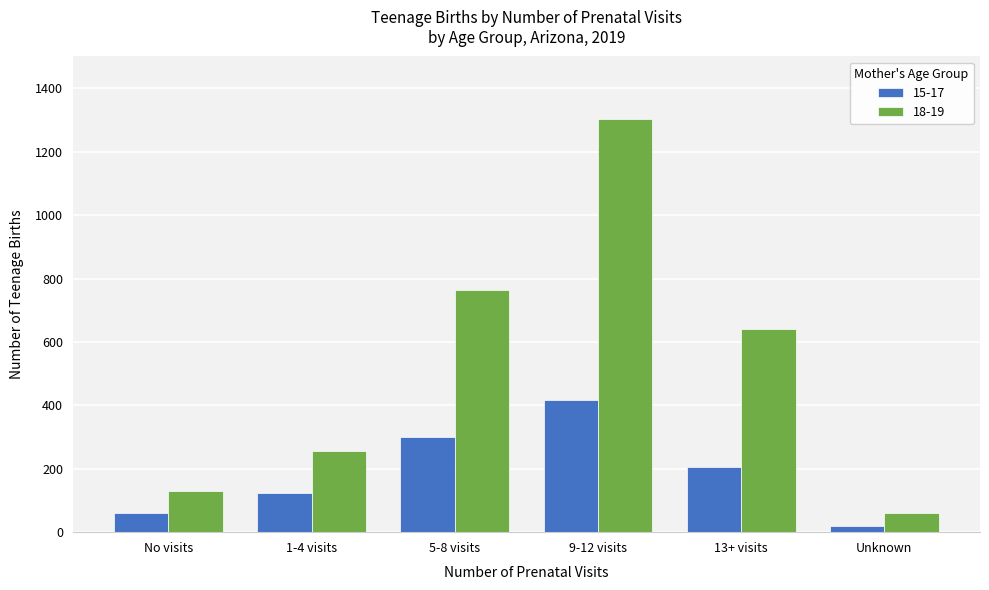

Reading right to left, what are all the values shown in this chart?

15-17: 19	207	417	301	123	62
18-19: 61	642	1305	765	256	129